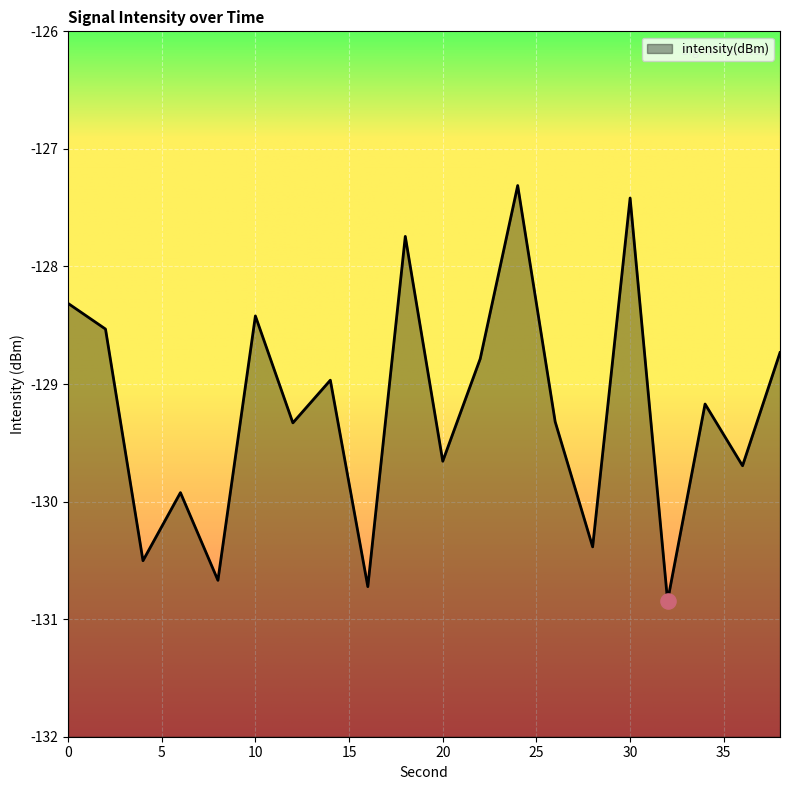

What is the change in value from 10 to 38?

-0.3